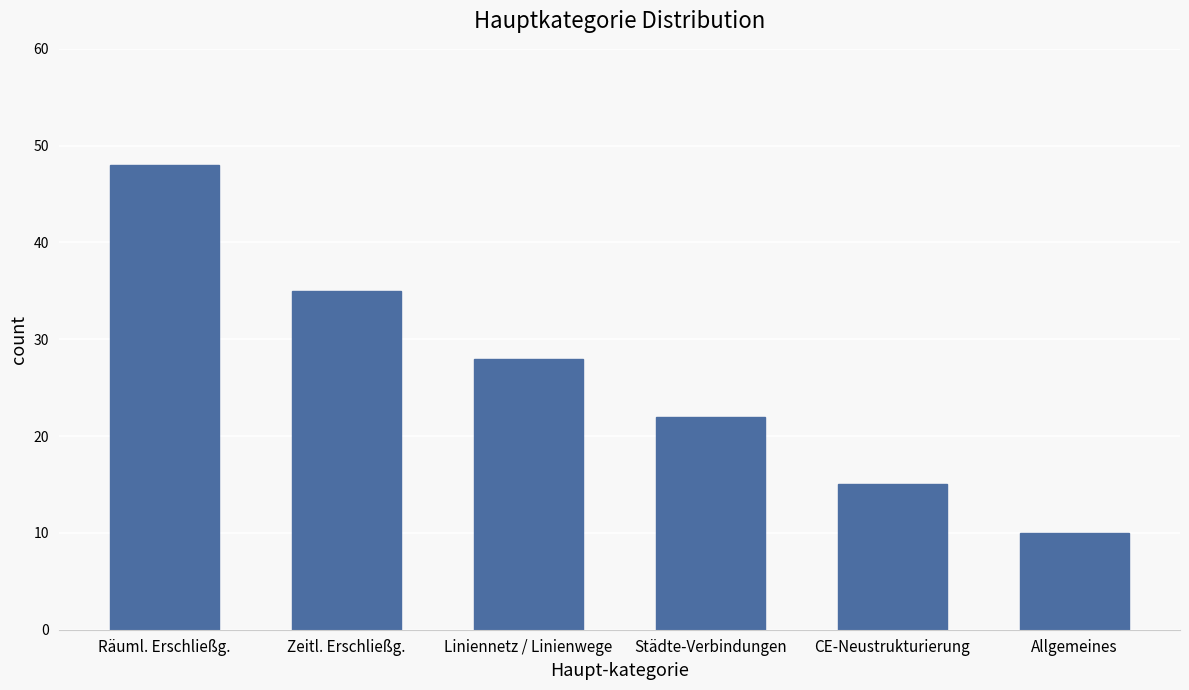

What is the label of the 2nd bar from the right?

CE-Neustrukturierung